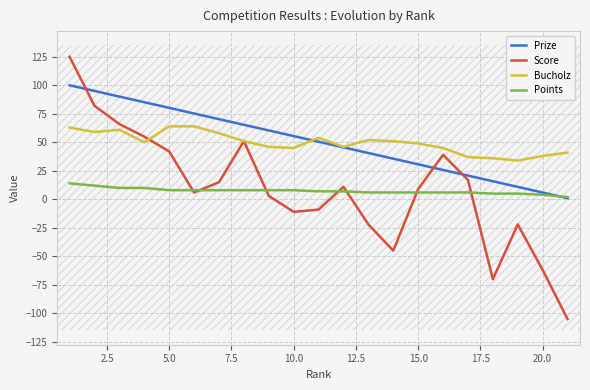

What is the highest value of the Points series?

14.0